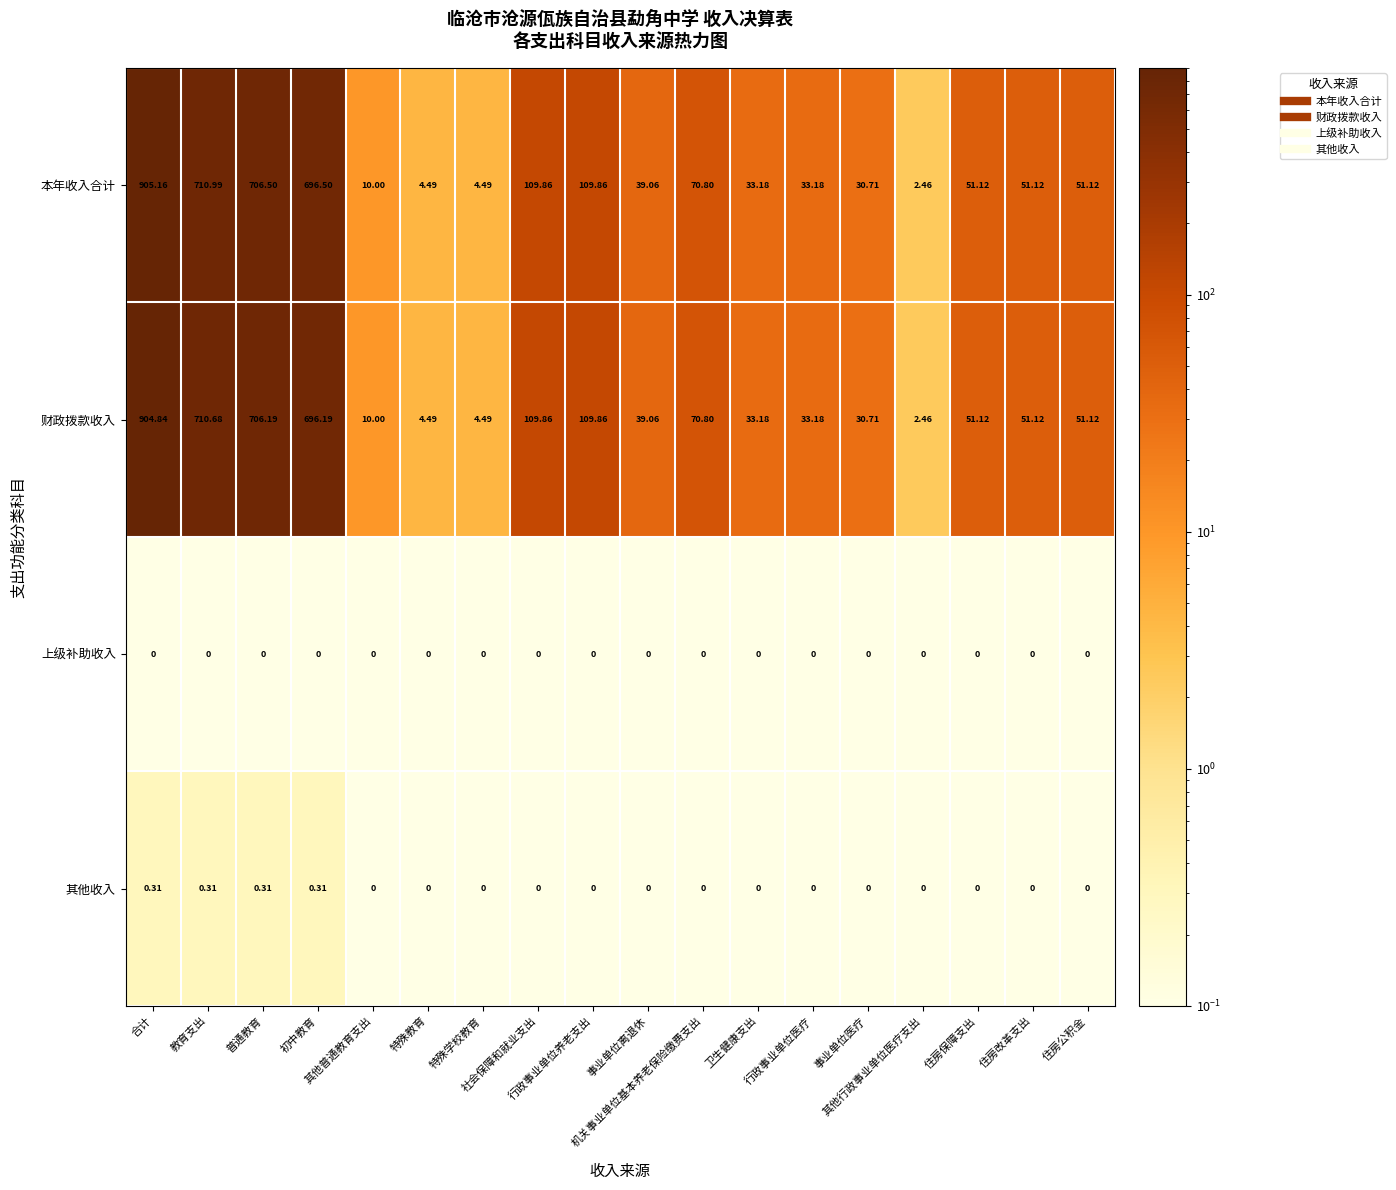

Which series changed the most between 合计 and 机关事业单位基本养老保险缴费支出?

本年收入合计